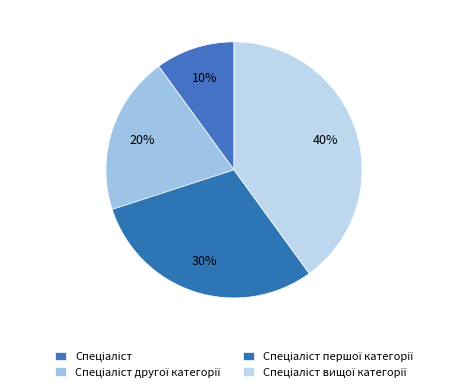

Between Спеціаліст першої категорії and Спеціаліст вищої категорії, which is larger?

Спеціаліст вищої категорії